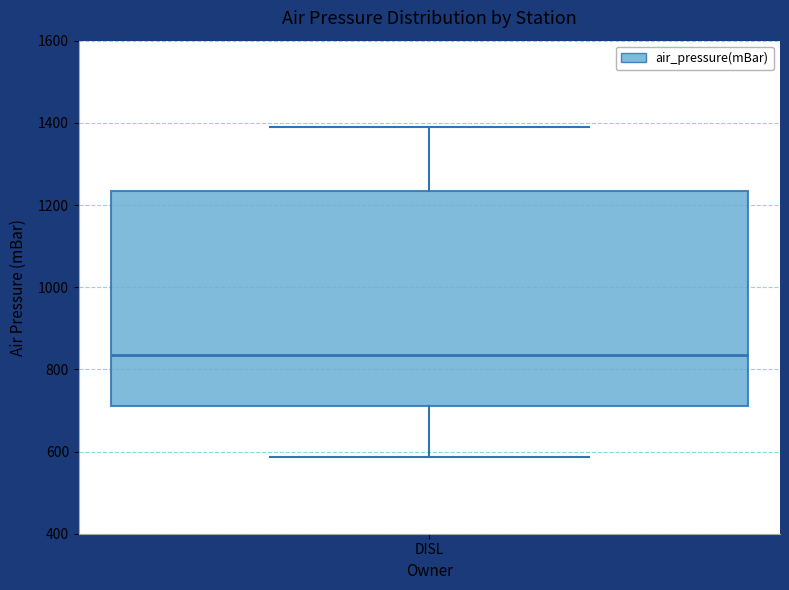

Transcribe this box plot: give where the median line is, the range the box spans, and where the two whiskers end, as read against the y-axis. The values are not printed on the chart, so give them approximately, as read against the axis.

median 840, box 720 to 1240, whiskers 580 to 1400